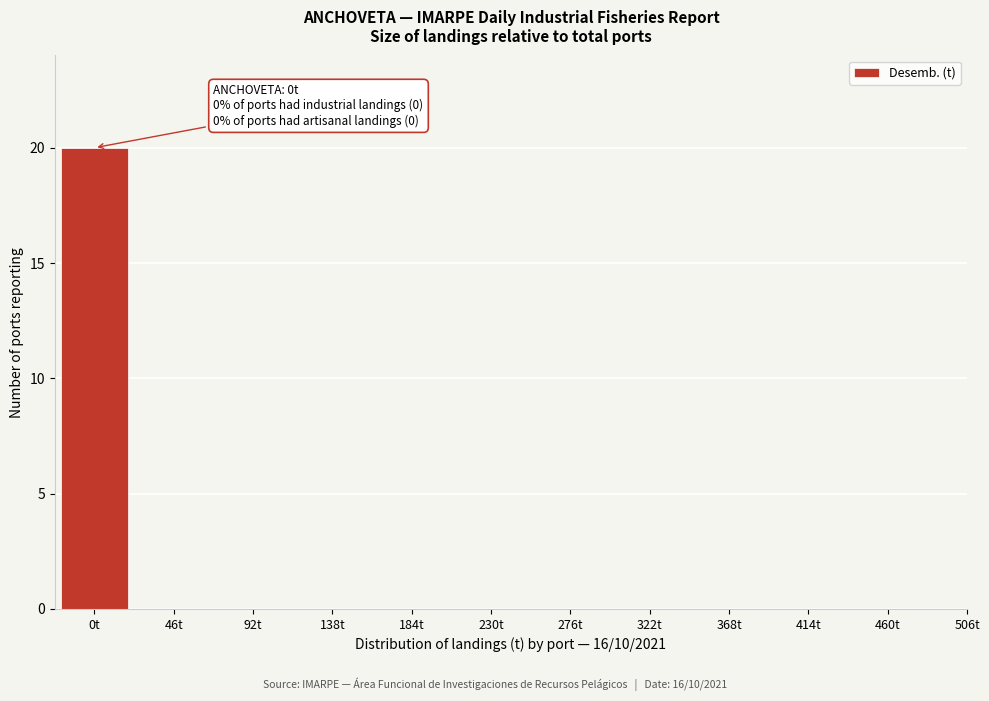

Reading left to right, what are all the values shown in this chart?

0t=20	46t=0	92t=0	138t=0	184t=0	230t=0	276t=0	322t=0	368t=0	414t=0	460t=0